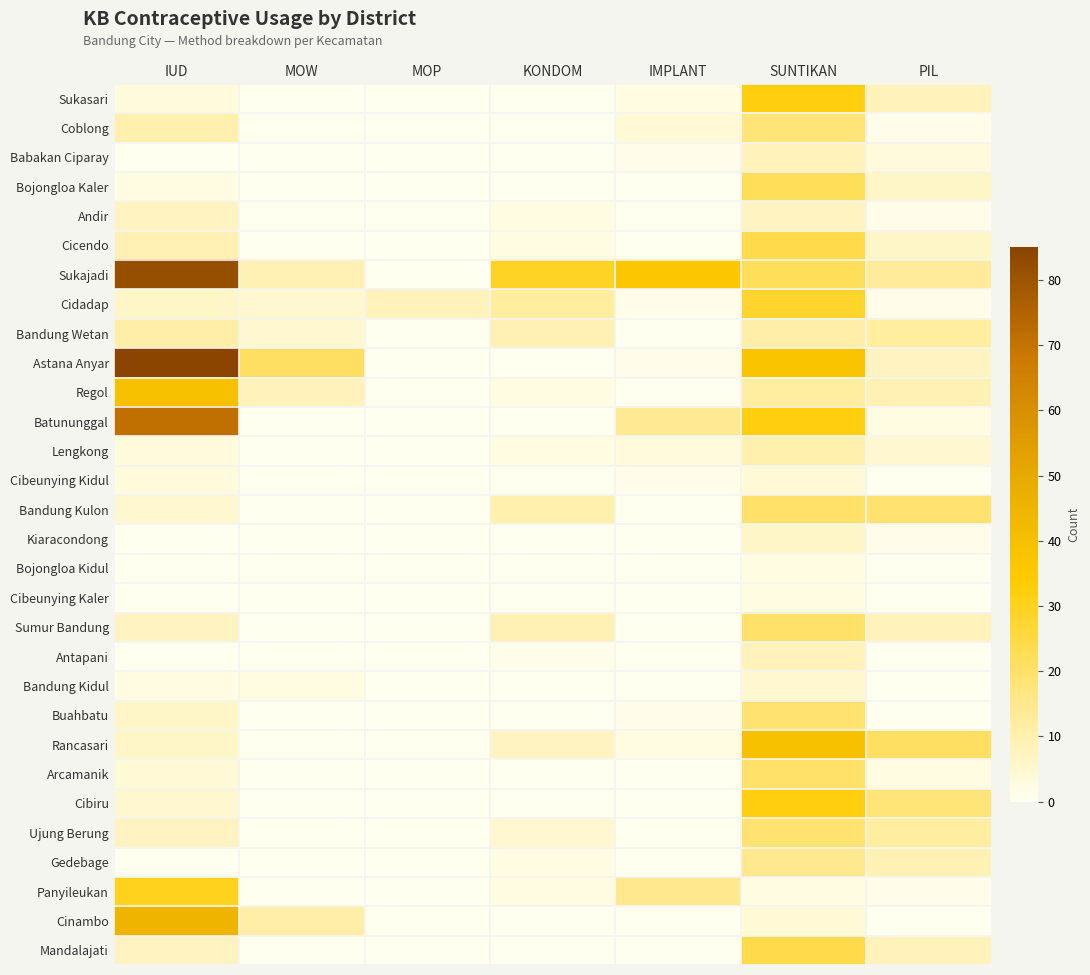

How many series are shown in this chart?

30